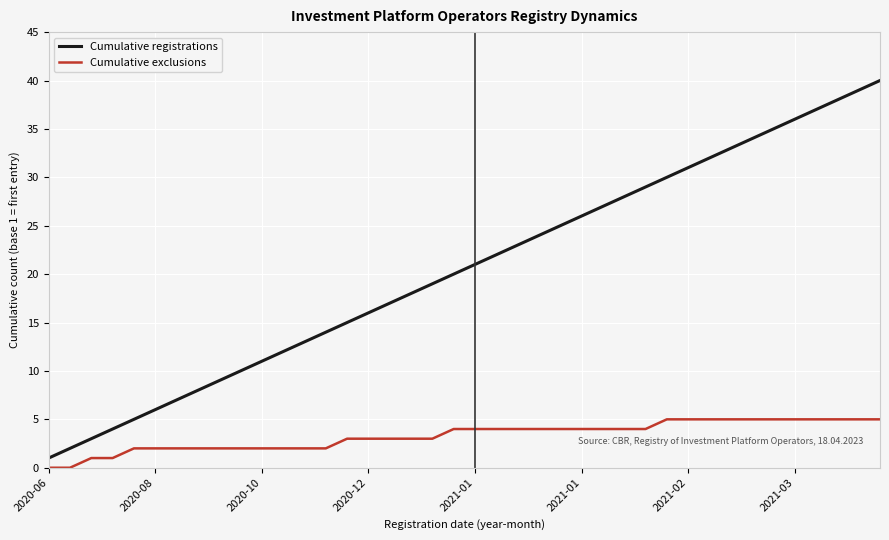

True or false: Cumulative registrations and Cumulative exclusions cross at least once.

False